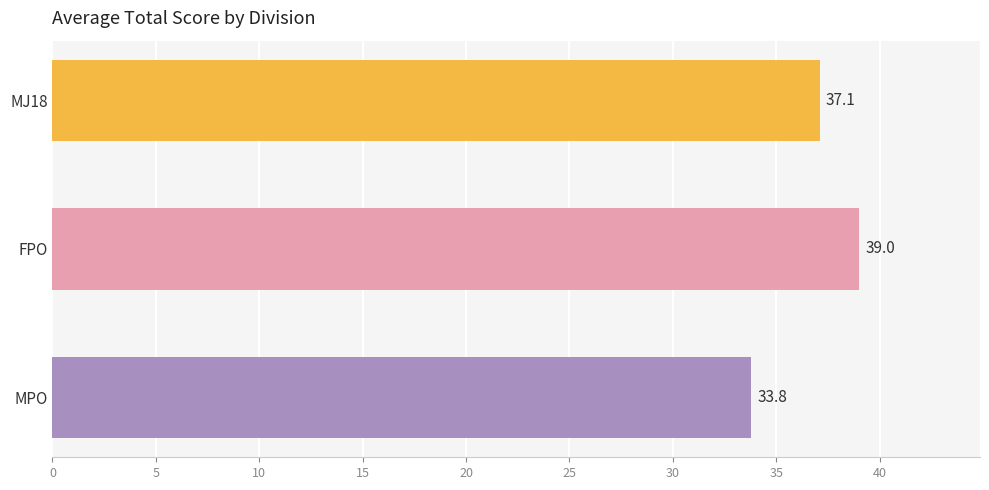

Rank the categories by value from lowest to highest.

MPO, MJ18, FPO